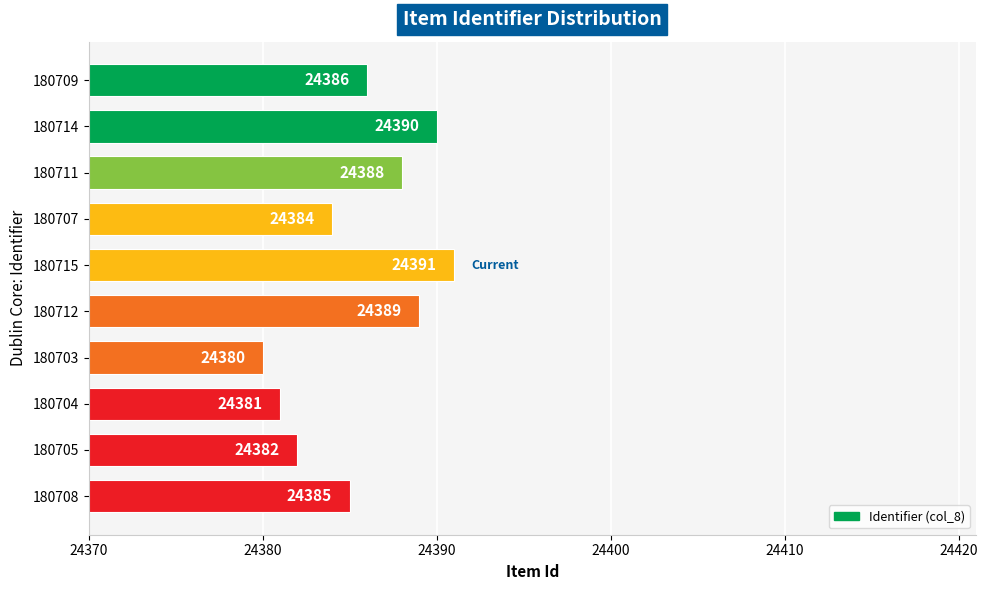

Reading bottom to top, what are all the values shown in this chart?

24385	24382	24381	24380	24389	24391	24384	24388	24390	24386